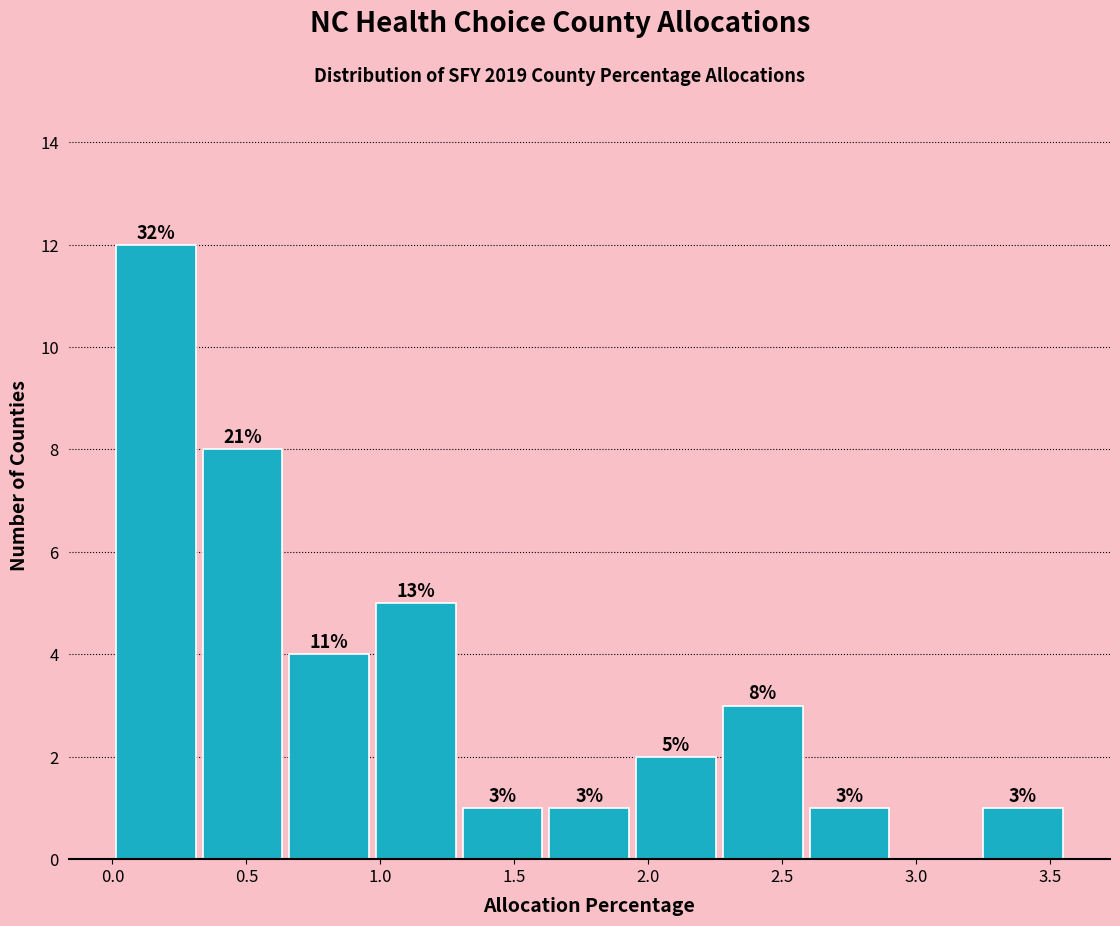

Which range on the x-axis has the tallest bar?

0.00 to 0.30